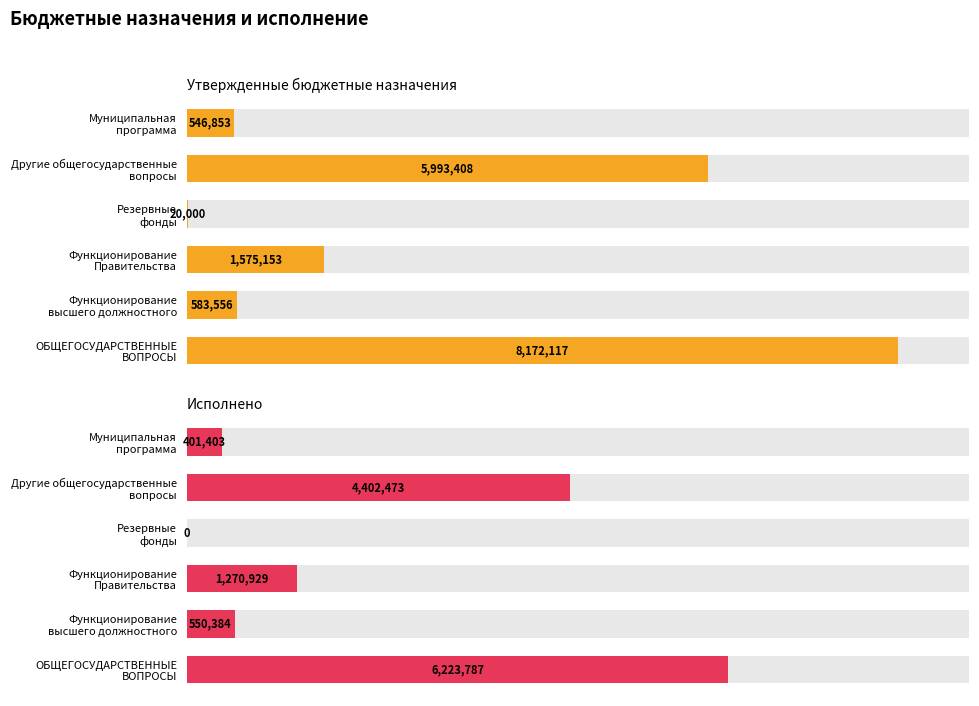

Rank the series by their average value, from highest to lowest.

Утвержденные бюджетные назначения, Исполнено